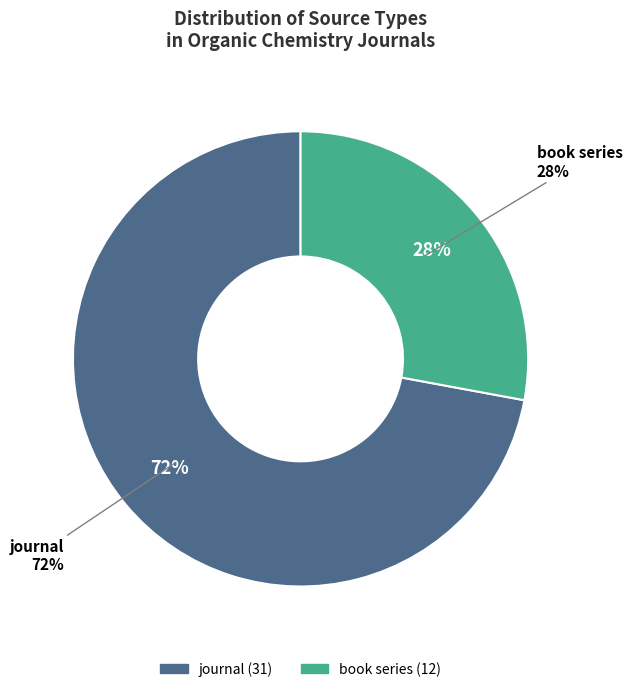

Combined, what portion of the pie is book series and journal?

100.0%